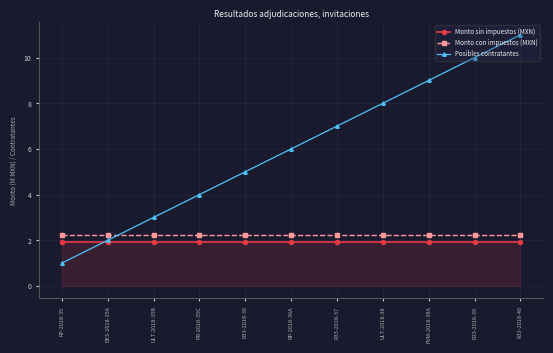

Is the value of Posibles contratantes at R33-2018-40 greater than the value of Monto sin impuestos (MXN) at DES-2018-35A?

Yes